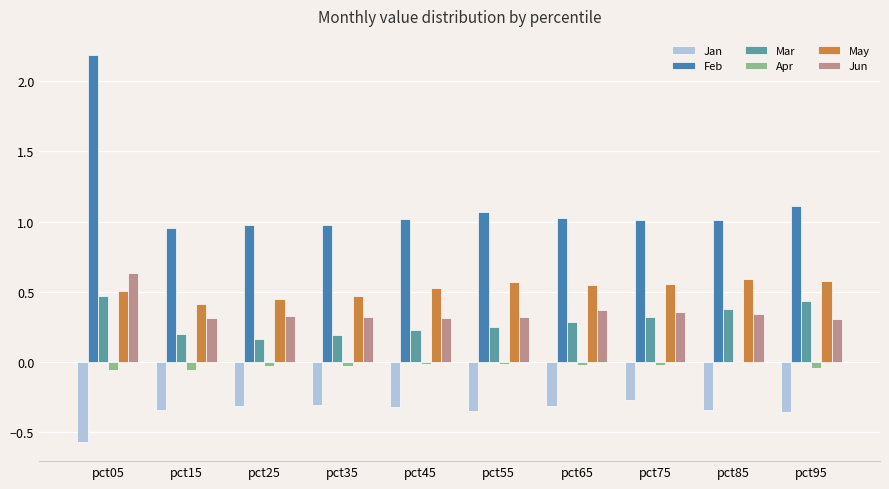

True or false: May has a value of 0.9 at pct75.

False